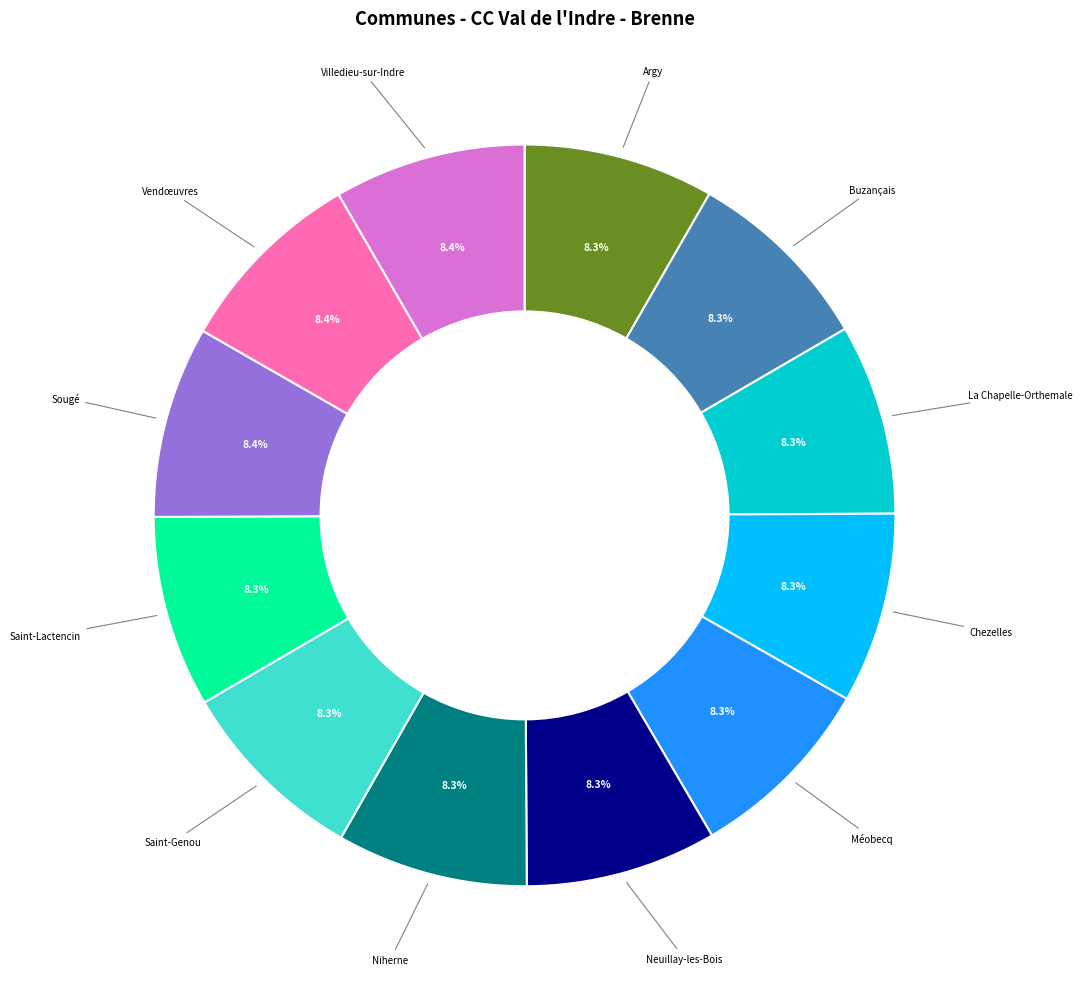

Approximately how many times larger is the value at Saint-Lactencin compared to Niherne?

1.0